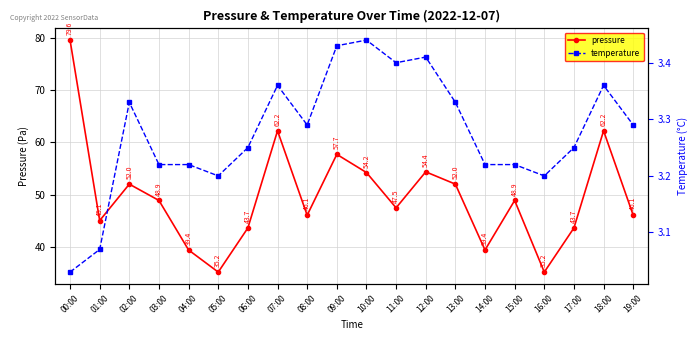

What is the sum of all temperature values?

65.5